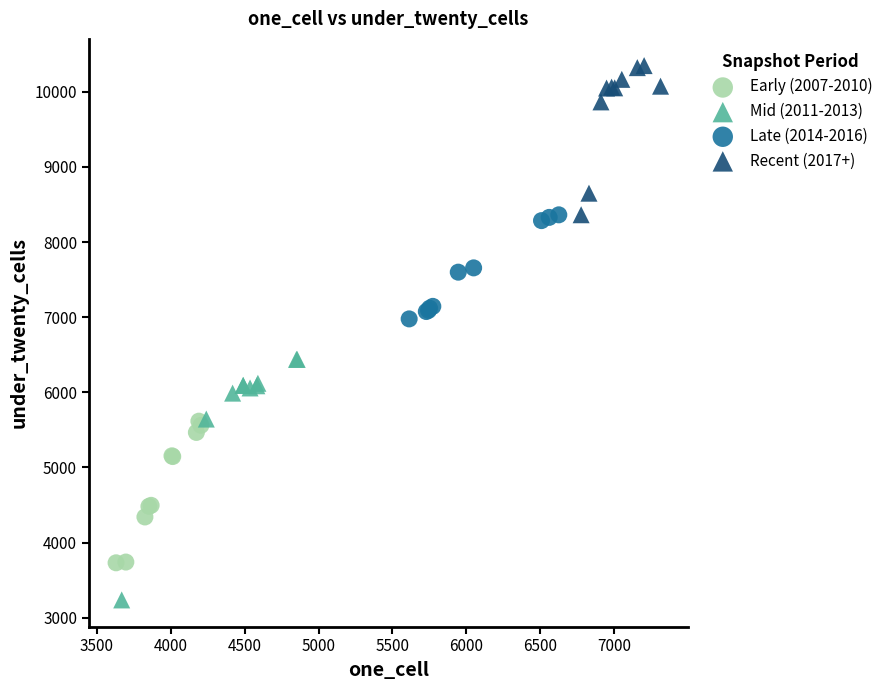

Which series reaches the maximum Y coordinate?

Recent (2017+)